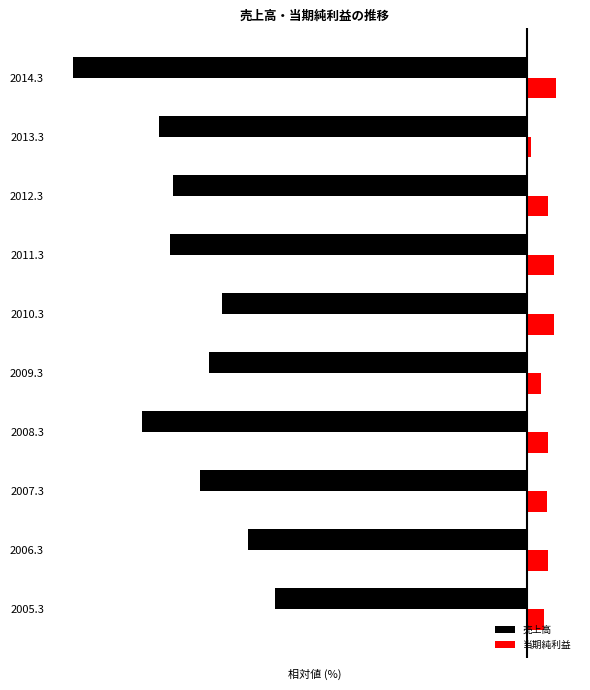

What are all the series names shown in the legend?

売上高, 当期純利益